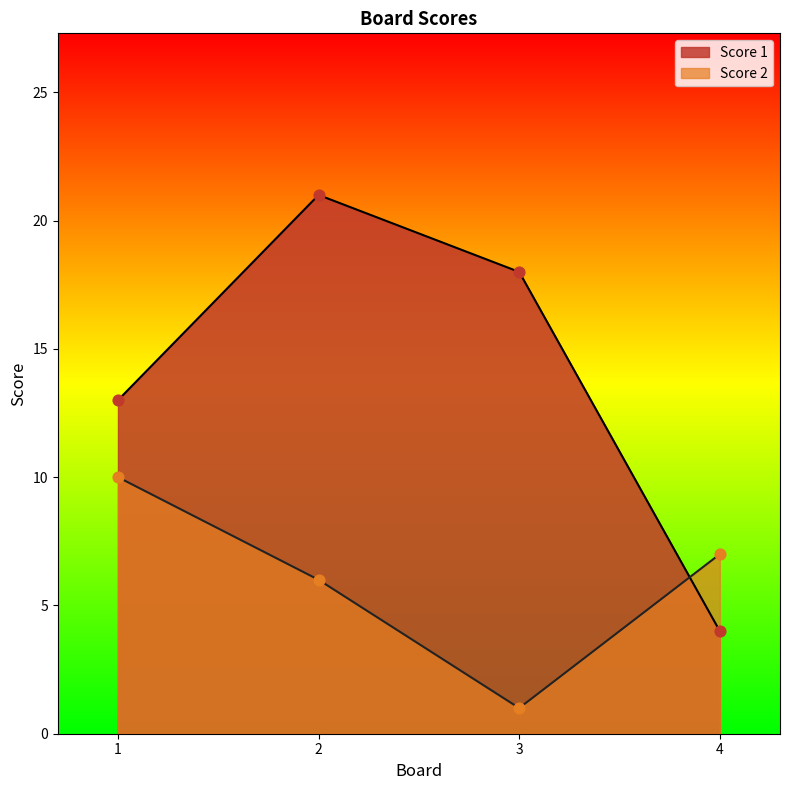

Which series reaches the maximum Y coordinate?

Score 1